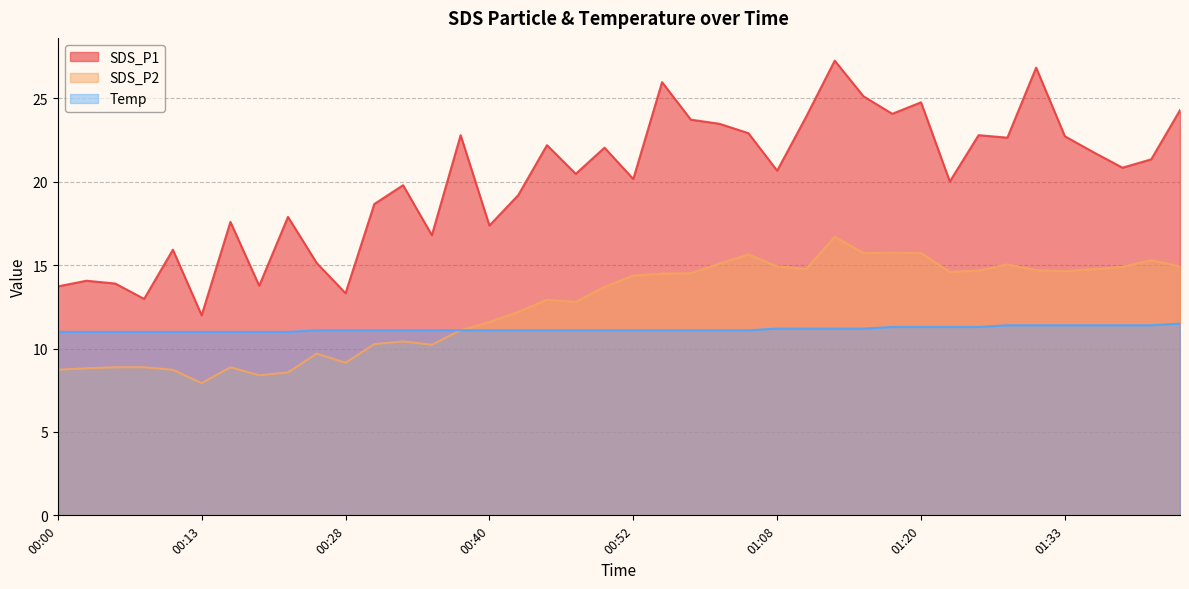

Reading left to right, transcribe all the data shown in this chart.

SDS_P1: 00:00=13.7	00:03=14.1	00:05=13.9	00:08=13.0	00:10=15.9	00:13=12.0	00:15=17.6	00:18=13.8	00:23=17.9	00:25=15.1	00:28=13.3	00:30=18.7	00:33=19.8	00:35=16.8	00:37=22.8	00:40=17.4	00:42=19.2	00:45=22.2	00:47=20.5	00:50=22.1	00:52=20.2	00:55=26.0	01:00=23.7	01:03=23.5	01:05=22.9	01:08=20.7	01:10=23.9	01:13=27.3	01:15=25.1	01:18=24.1	01:20=24.8	01:23=20.0	01:25=22.8	01:28=22.6	01:30=26.9	01:33=22.7	01:35=21.8	01:38=20.9	01:40=21.4	01:45=24.3
SDS_P2: 00:00=8.7	00:03=8.8	00:05=8.9	00:08=8.9	00:10=8.7	00:13=7.9	00:15=8.9	00:18=8.4	00:23=8.6	00:25=9.7	00:28=9.2	00:30=10.3	00:33=10.4	00:35=10.2	00:37=11.1	00:40=11.6	00:42=12.2	00:45=12.9	00:47=12.8	00:50=13.7	00:52=14.4	00:55=14.5	01:00=14.5	01:03=15.1	01:05=15.7	01:08=14.9	01:10=14.8	01:13=16.7	01:15=15.7	01:18=15.8	01:20=15.7	01:23=14.6	01:25=14.7	01:28=15.1	01:30=14.7	01:33=14.7	01:35=14.8	01:38=14.9	01:40=15.3	01:45=14.9
Temp: 00:00=11.0	00:03=11.0	00:05=11.0	00:08=11.0	00:10=11.0	00:13=11.0	00:15=11.0	00:18=11.0	00:23=11.0	00:25=11.1	00:28=11.1	00:30=11.1	00:33=11.1	00:35=11.1	00:37=11.1	00:40=11.1	00:42=11.1	00:45=11.1	00:47=11.1	00:50=11.1	00:52=11.1	00:55=11.1	01:00=11.1	01:03=11.1	01:05=11.1	01:08=11.2	01:10=11.2	01:13=11.2	01:15=11.2	01:18=11.3	01:20=11.3	01:23=11.3	01:25=11.3	01:28=11.4	01:30=11.4	01:33=11.4	01:35=11.4	01:38=11.4	01:40=11.4	01:45=11.5